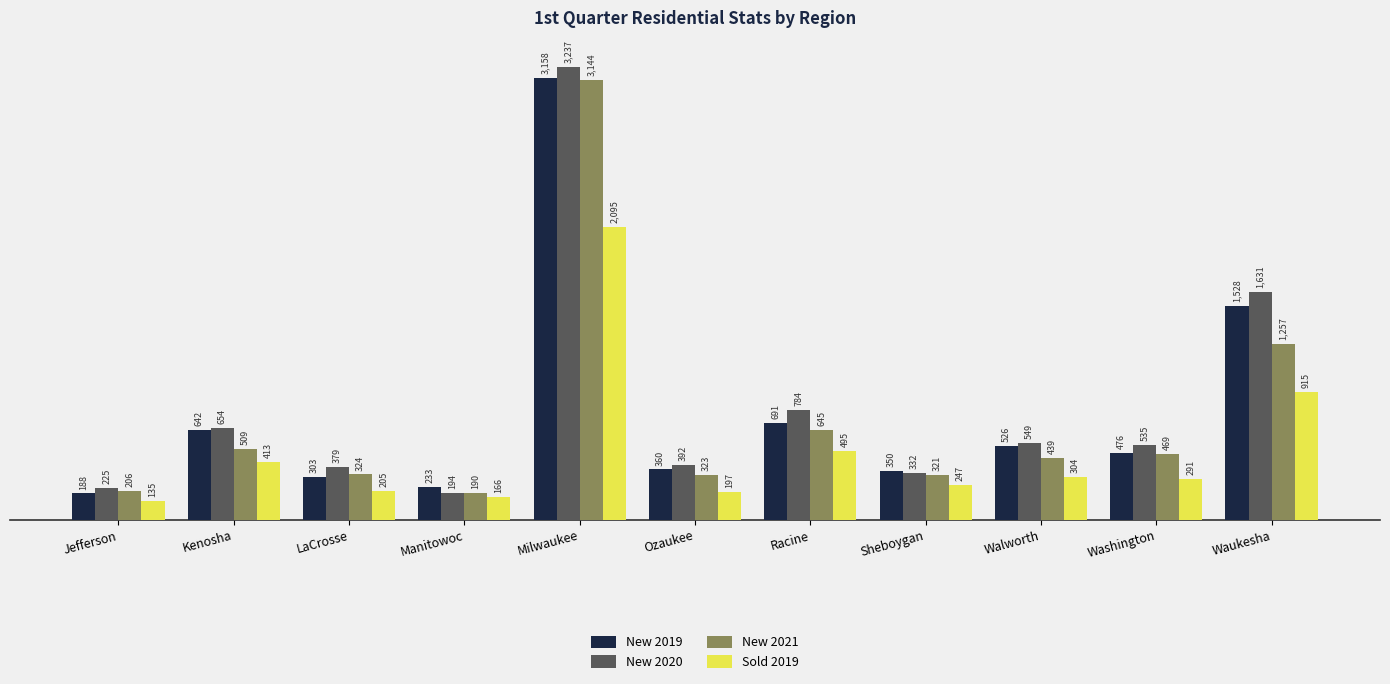

Reading right to left, what are all the values shown in this chart?

New 2019: Waukesha=1528	Washington=476	Walworth=526	Sheboygan=350	Racine=691	Ozaukee=360	Milwaukee=3158	Manitowoc=233	LaCrosse=303	Kenosha=642	Jefferson=188
New 2020: Waukesha=1631	Washington=535	Walworth=549	Sheboygan=332	Racine=784	Ozaukee=392	Milwaukee=3237	Manitowoc=194	LaCrosse=379	Kenosha=654	Jefferson=225
New 2021: Waukesha=1257	Washington=469	Walworth=439	Sheboygan=321	Racine=645	Ozaukee=323	Milwaukee=3144	Manitowoc=190	LaCrosse=324	Kenosha=509	Jefferson=206
Sold 2019: Waukesha=915	Washington=291	Walworth=304	Sheboygan=247	Racine=495	Ozaukee=197	Milwaukee=2095	Manitowoc=166	LaCrosse=205	Kenosha=413	Jefferson=135